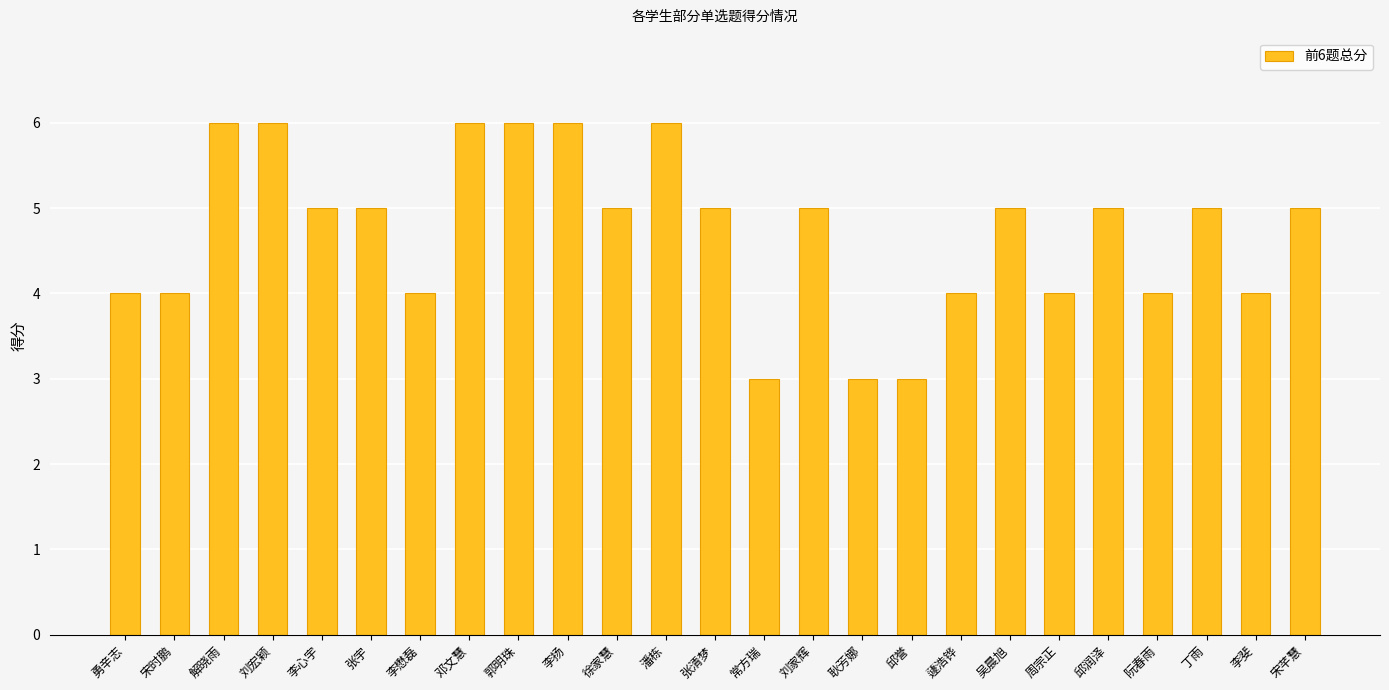

What is the greatest value displayed?

6